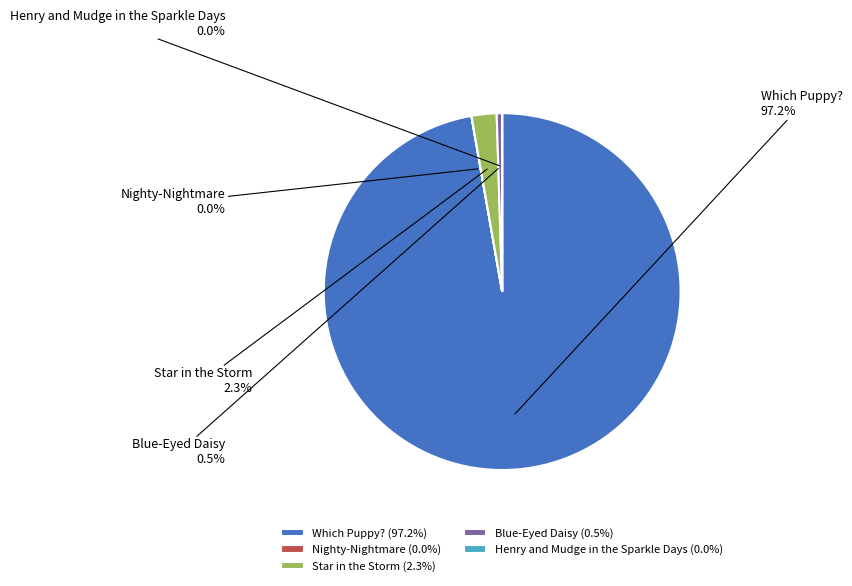

Is there any slice that represents more than half of the pie?

Yes